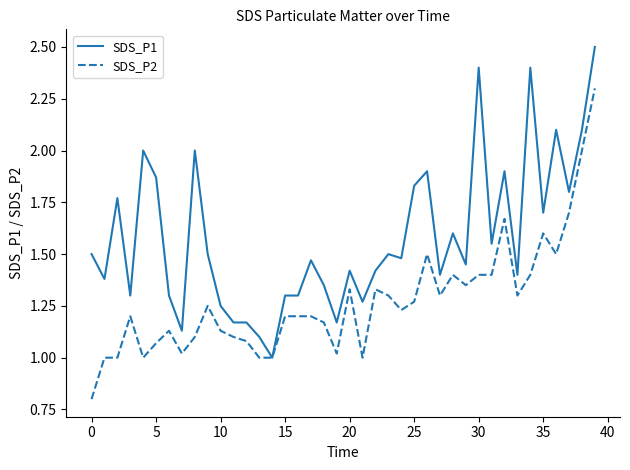

What is the greatest value displayed?

2.5